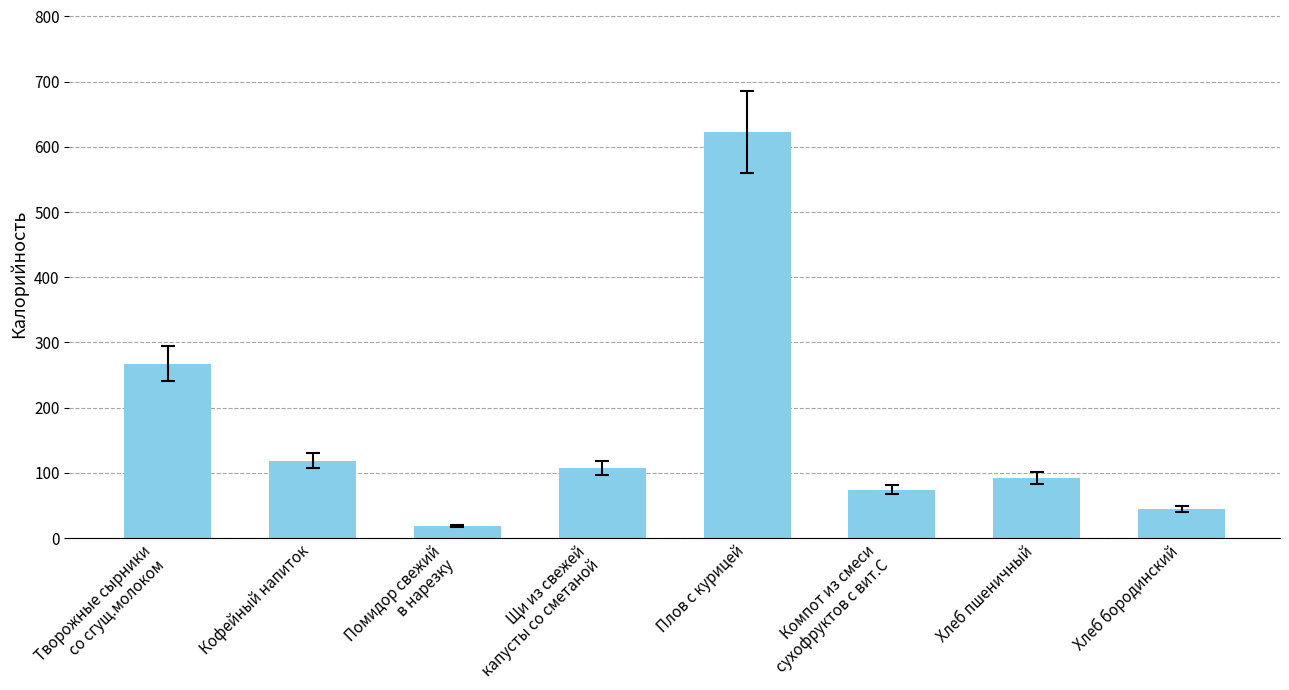

What is the label of the 5th bar from the right?

Щи из свежей
капусты со сметаной